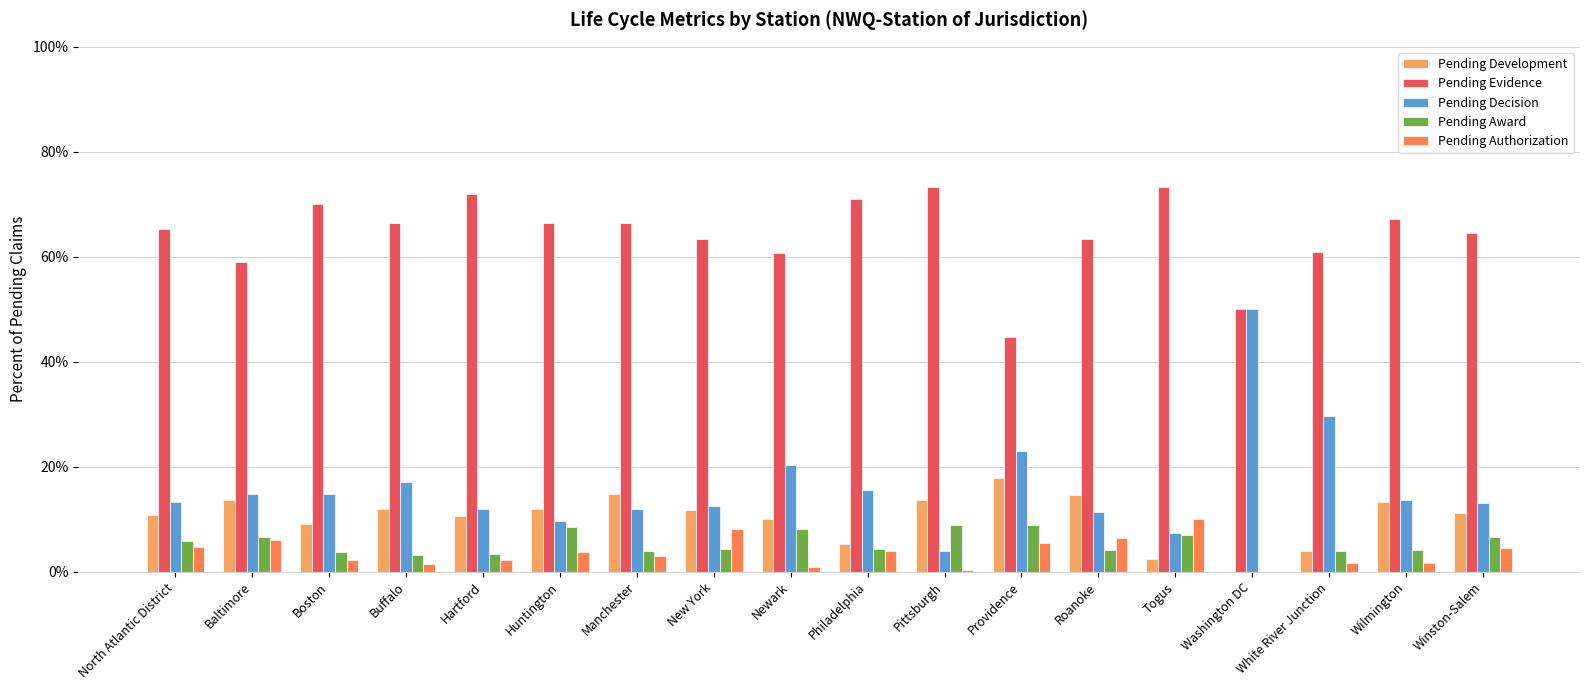

What are all the series names shown in the legend?

Pending Development, Pending Evidence, Pending Decision, Pending Award, Pending Authorization